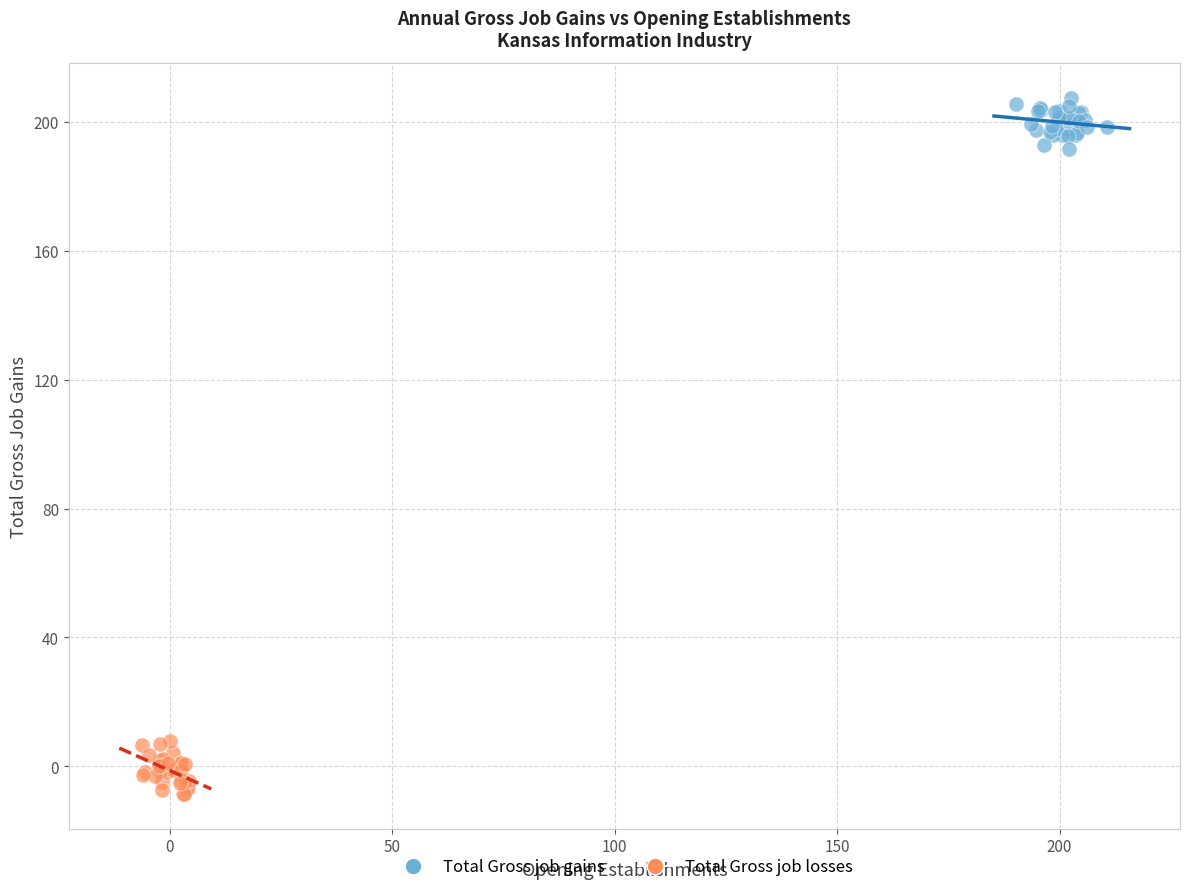

Which series contains the highest Y value?

Total Gross job gains